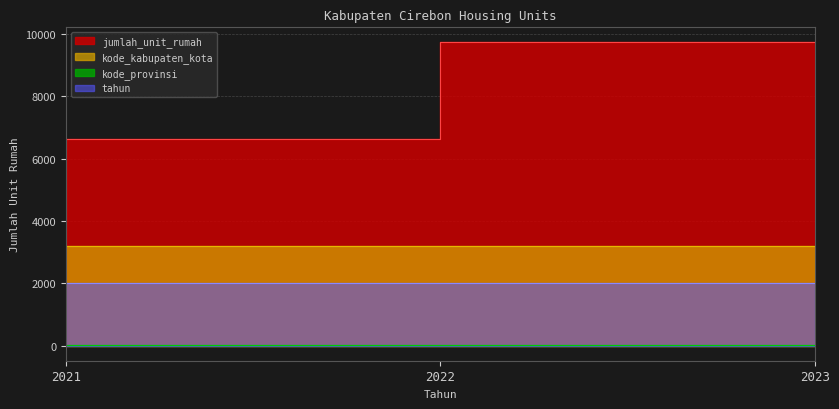

What is the total value across all series at 2022?

8657